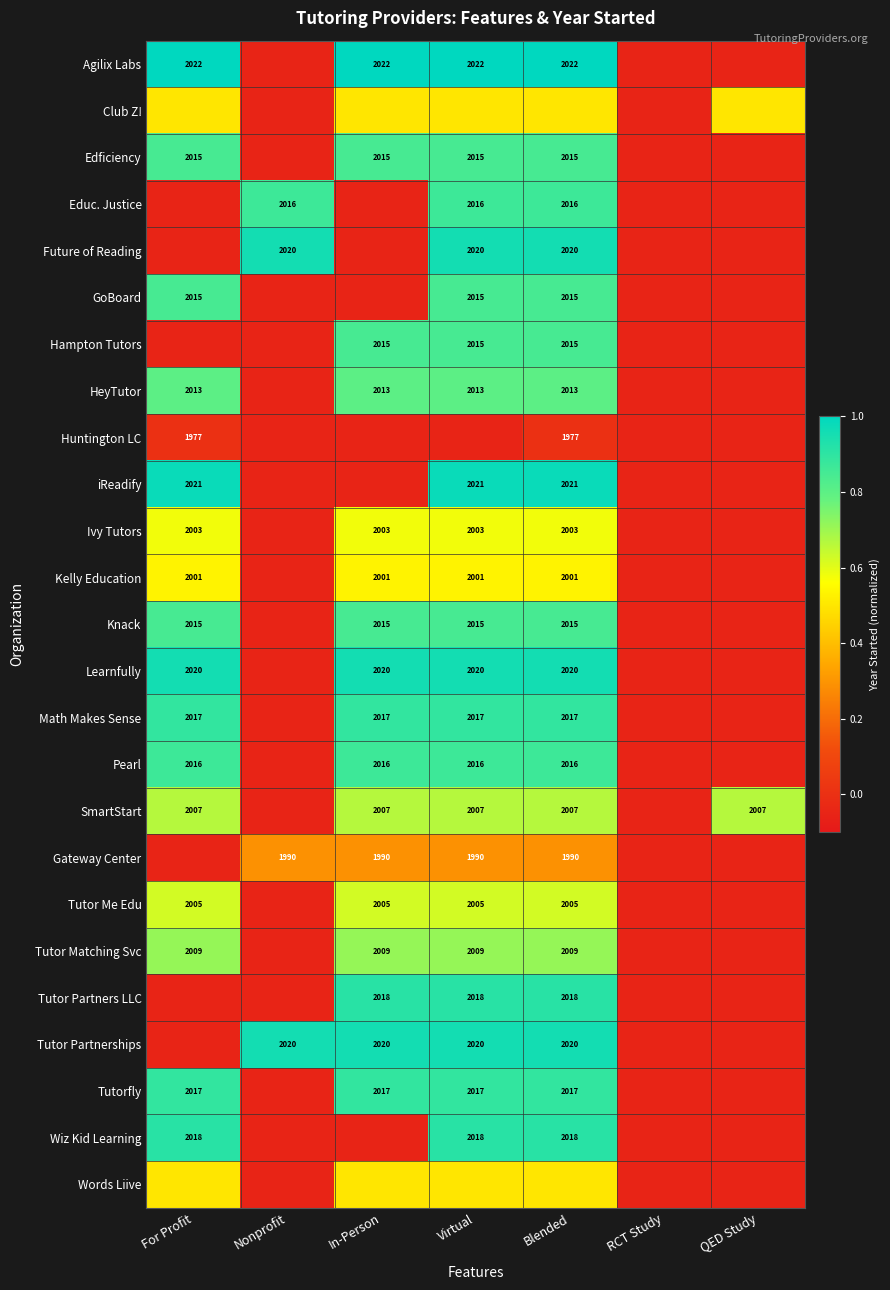

Is the value of Learnfully at Virtual greater than the value of Math Makes Sense at Blended?

Yes